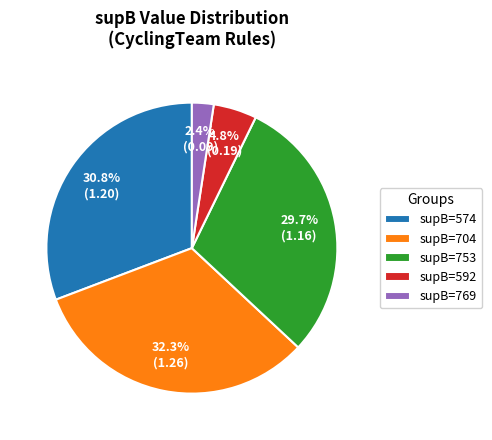

How many segments does this pie chart have?

5